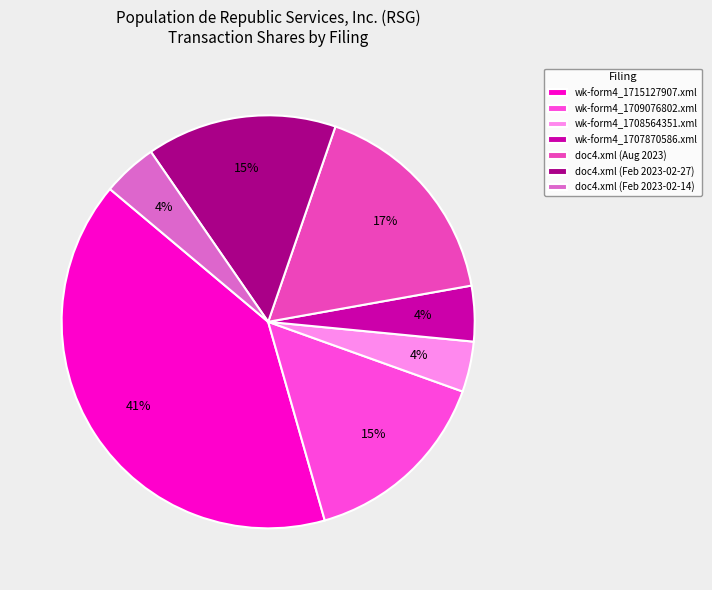

Is it true that wk-form4_1708564351.xml is 4% of the pie?

True